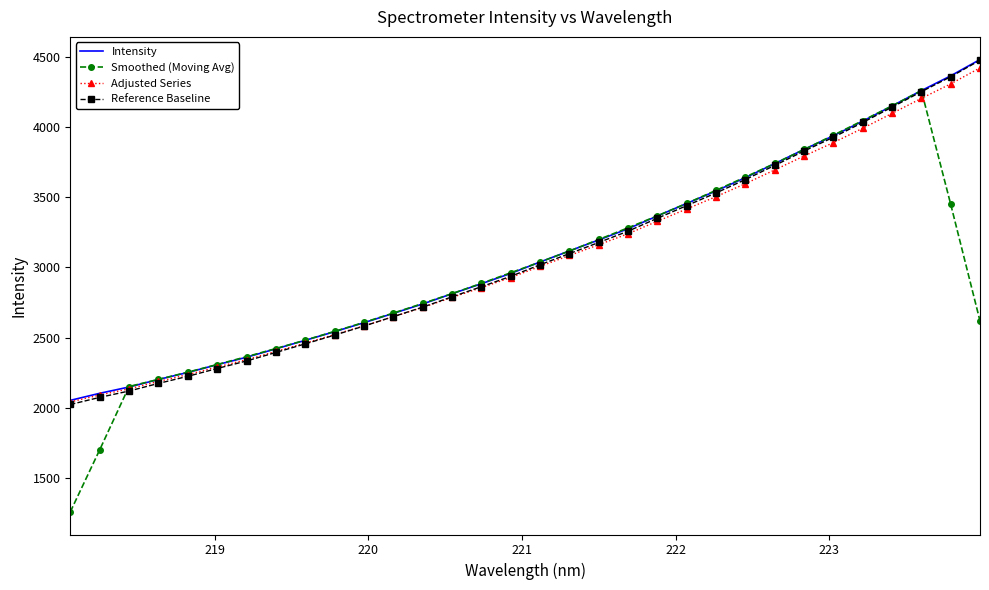

Which series has the largest range (max minus min)?

Smoothed (Moving Avg)